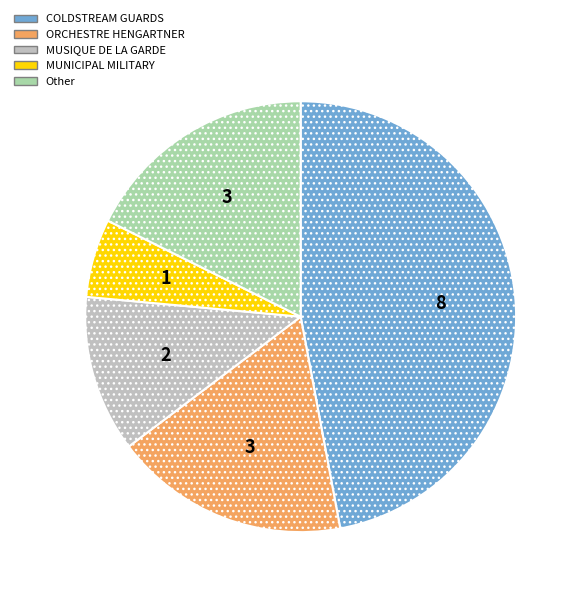

Is there any slice that represents more than half of the pie?

No